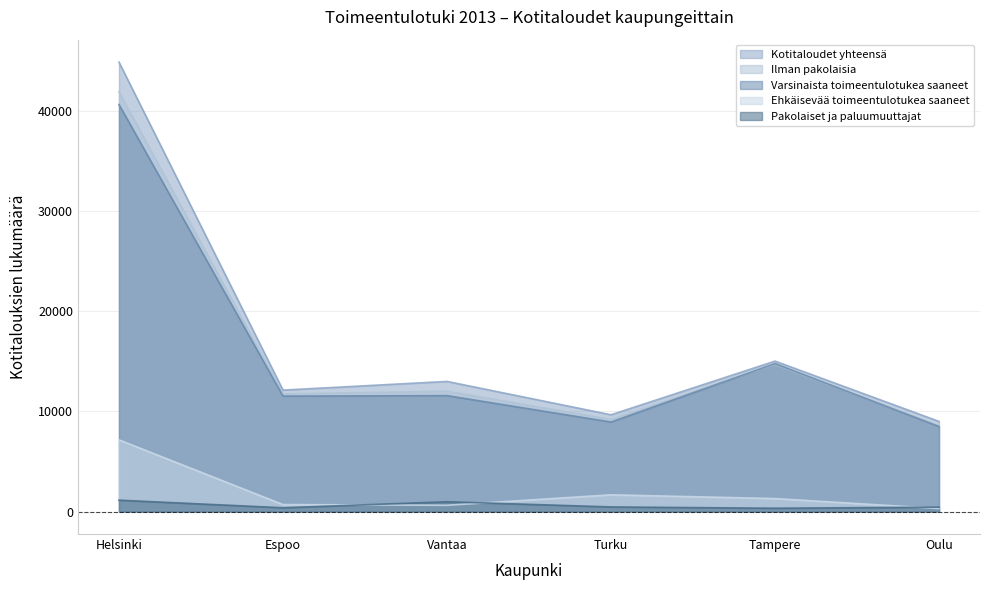

At which category does the chart reach its peak across all series?

Helsinki